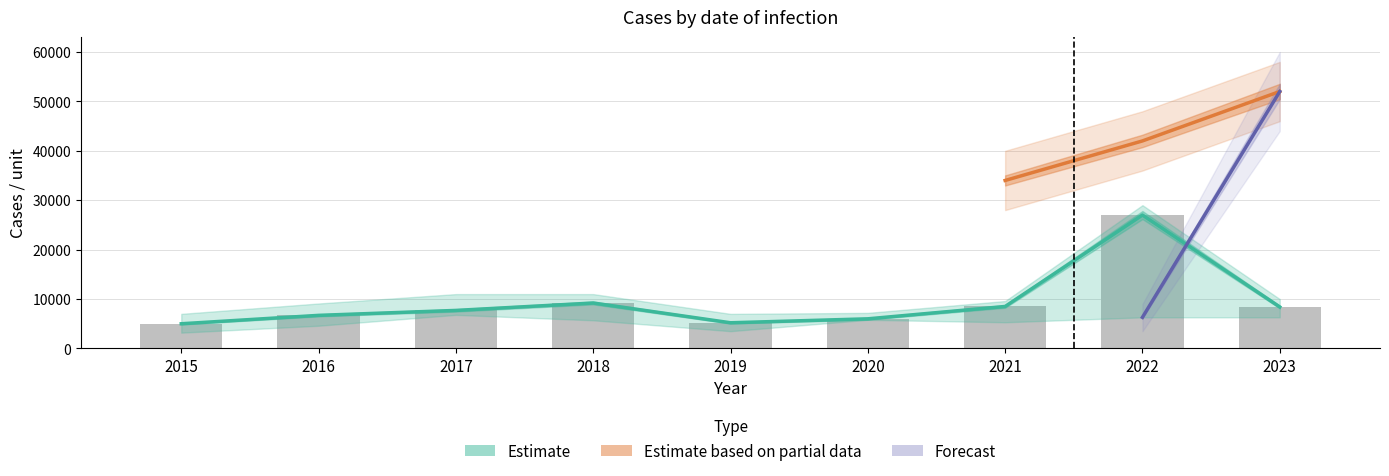

What is the average value of the Estimate series?

9300